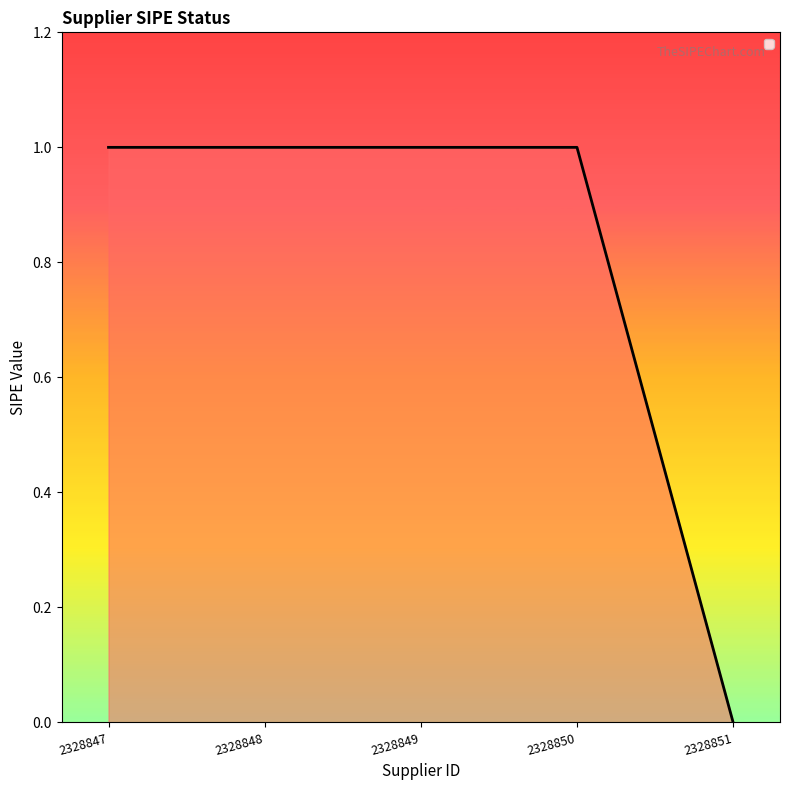

True or false: the data has more than 2 interior local peaks.

False